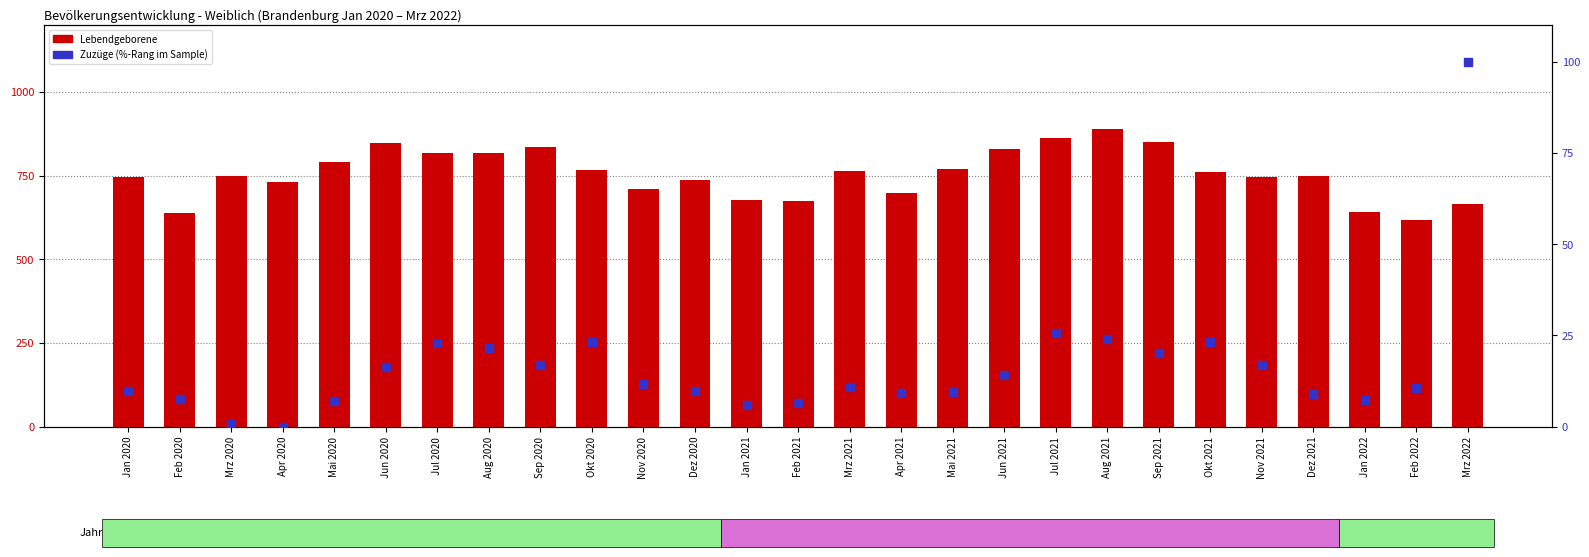

What are all the series names shown in the legend?

Lebendgeborene, Zuzüge (%-Rang)